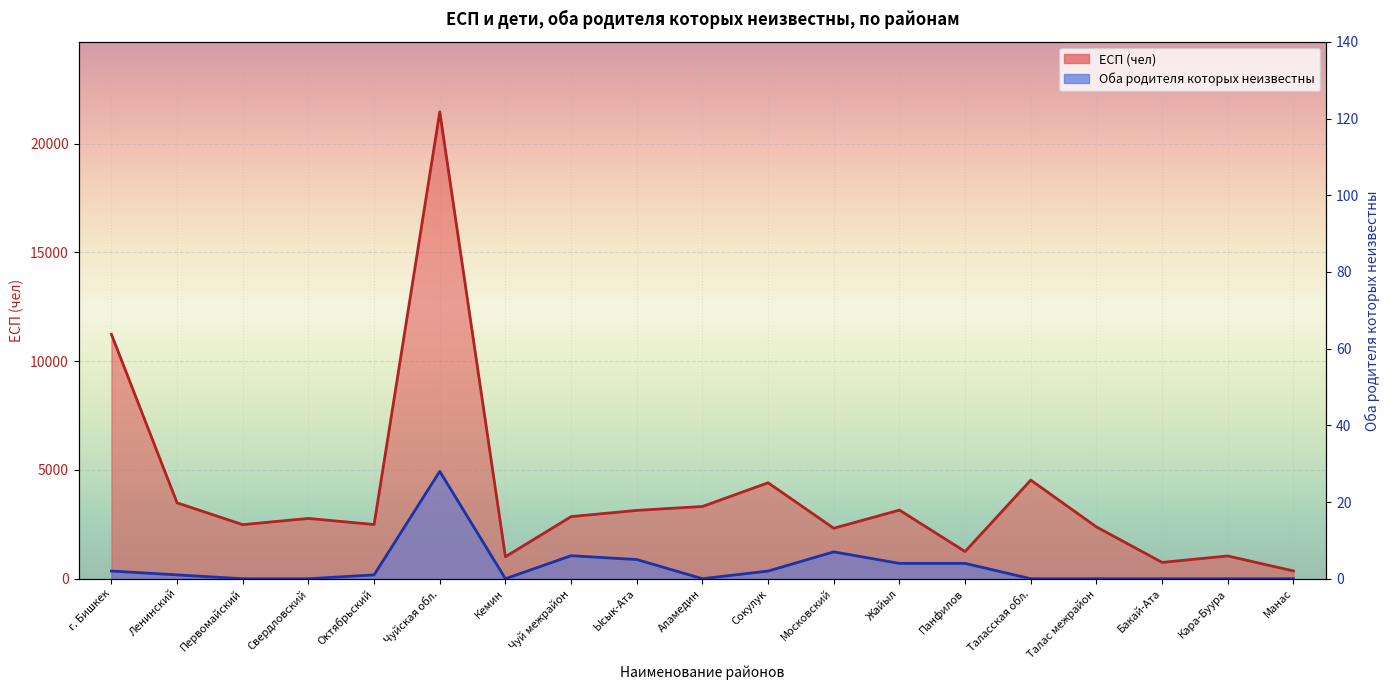

Where is Оба родителя которых неизвестны nearest to the value 14?

Московский